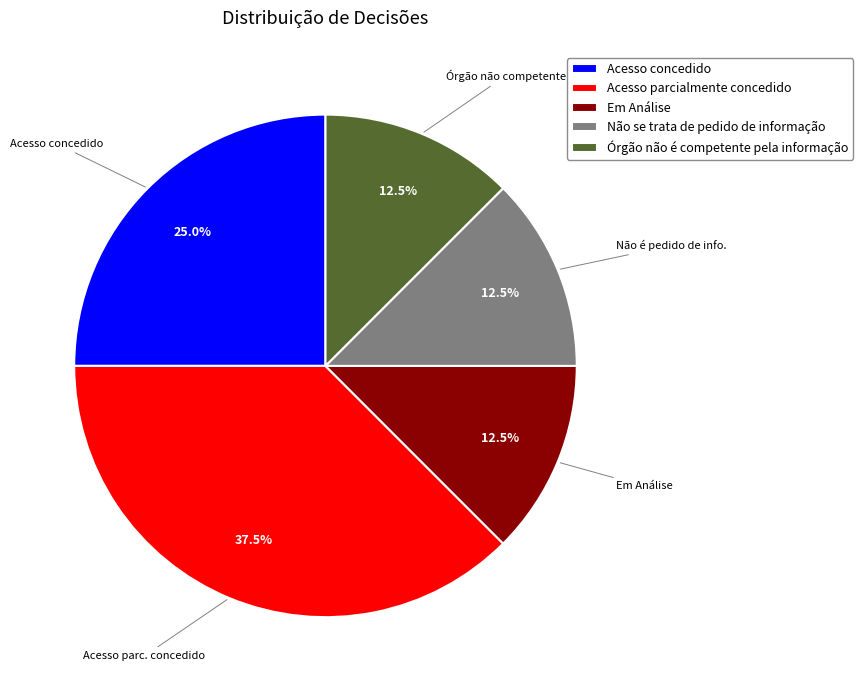

Which slice is the largest?

Acesso parcialmente concedido